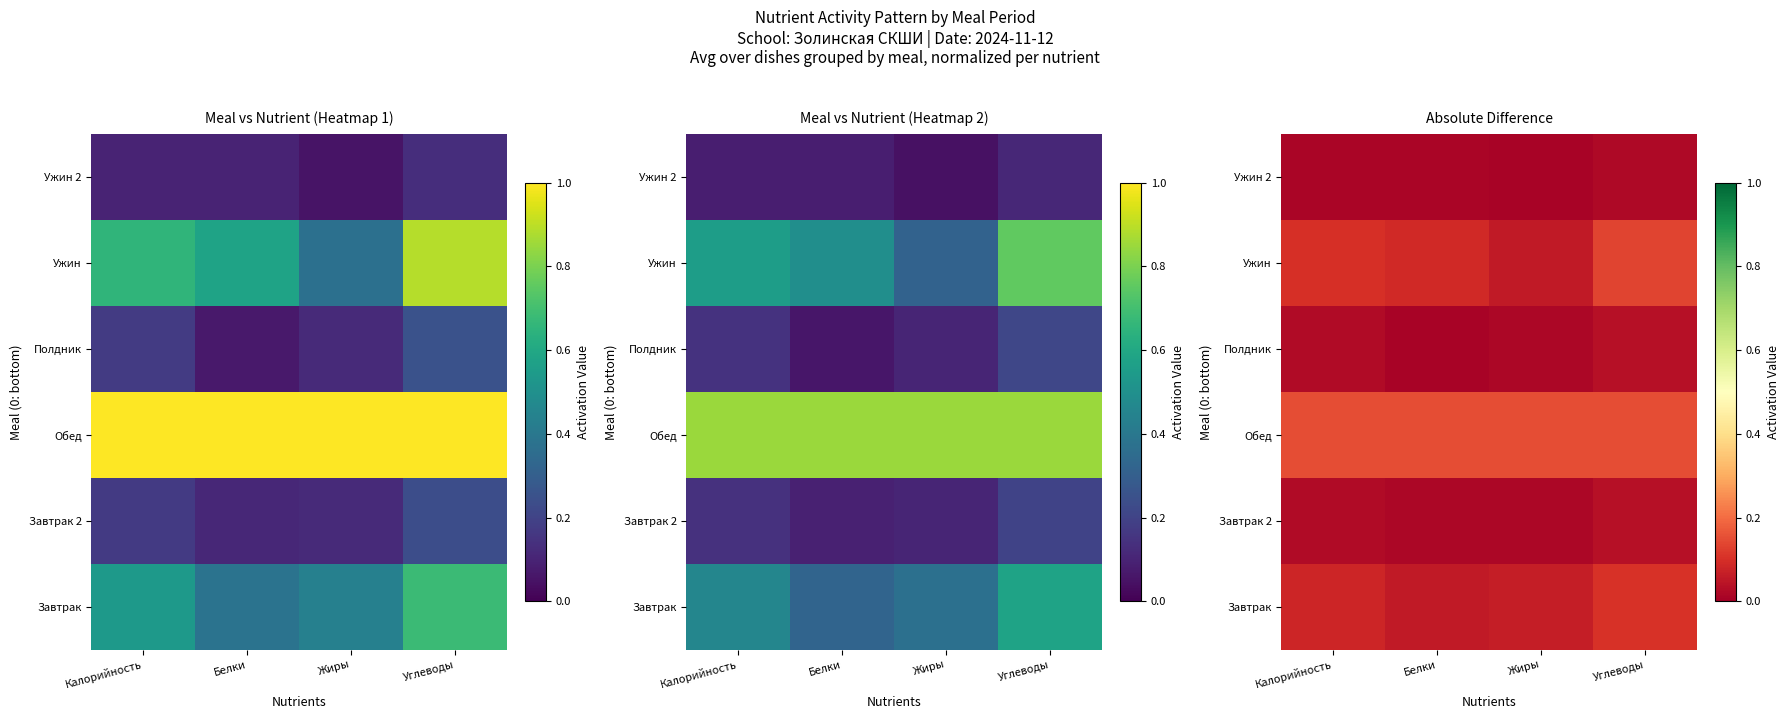

Which series has the widest spread of values?

Ужин